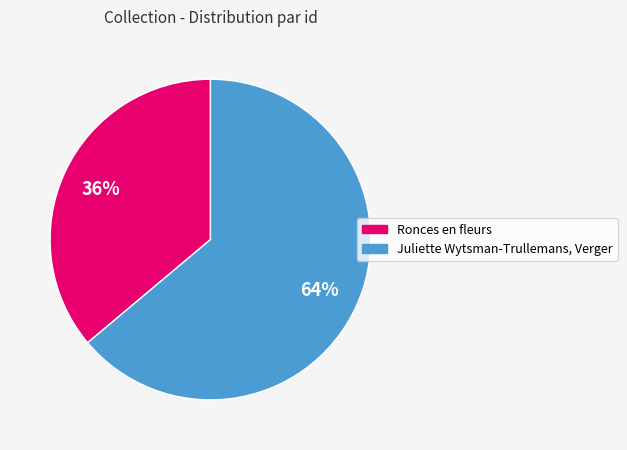

Count the number of slices in the pie.

2